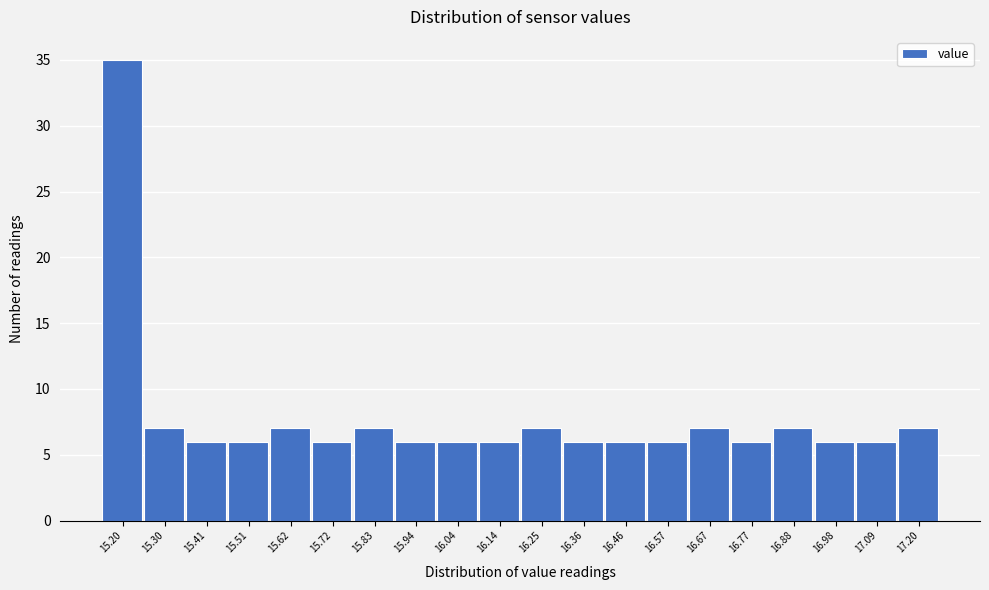

Reading left to right, what are all the values shown in this chart?

15.20=35	15.30=7	15.41=6	15.51=6	15.62=7	15.72=6	15.83=7	15.94=6	16.04=6	16.14=6	16.25=7	16.36=6	16.46=6	16.57=6	16.67=7	16.77=6	16.88=7	16.98=6	17.09=6	17.20=7